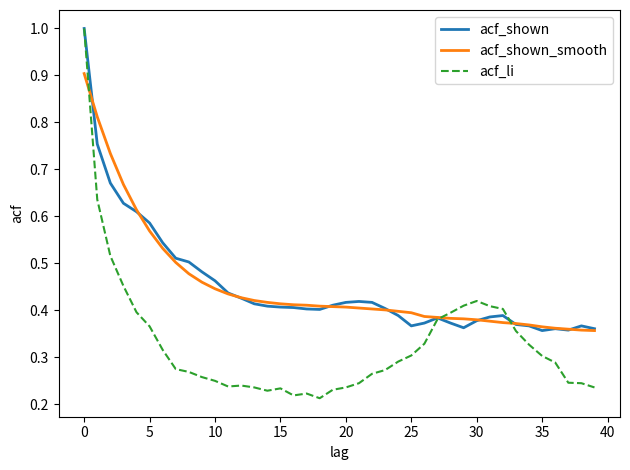

What are all the series names shown in the legend?

acf_shown, acf_shown_smooth, acf_li